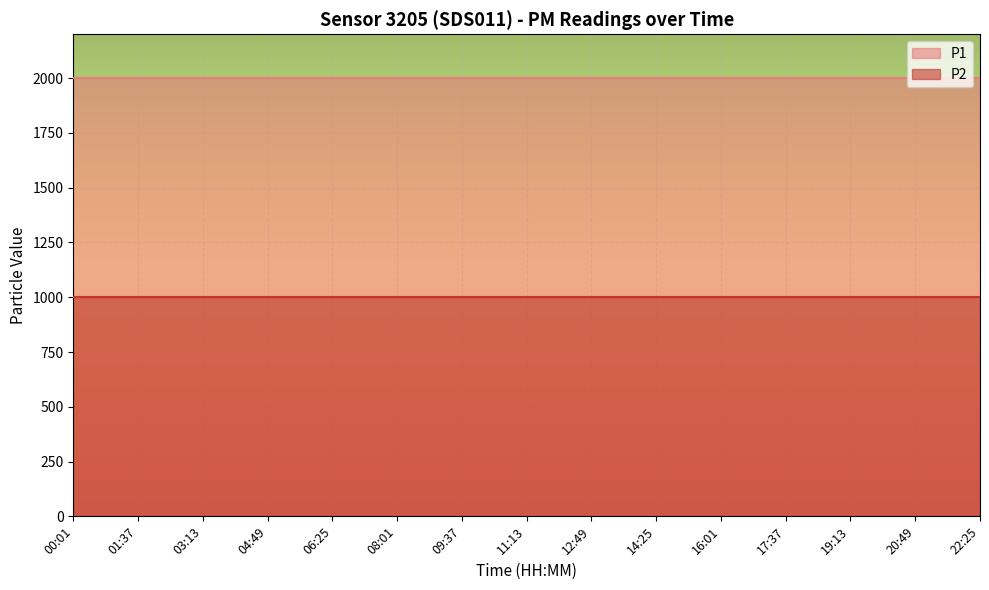

True or false: P1 and P2 intersect in this chart.

False